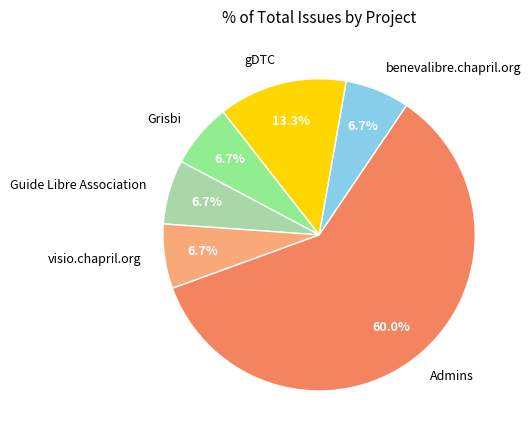

Which slice is the largest?

Admins